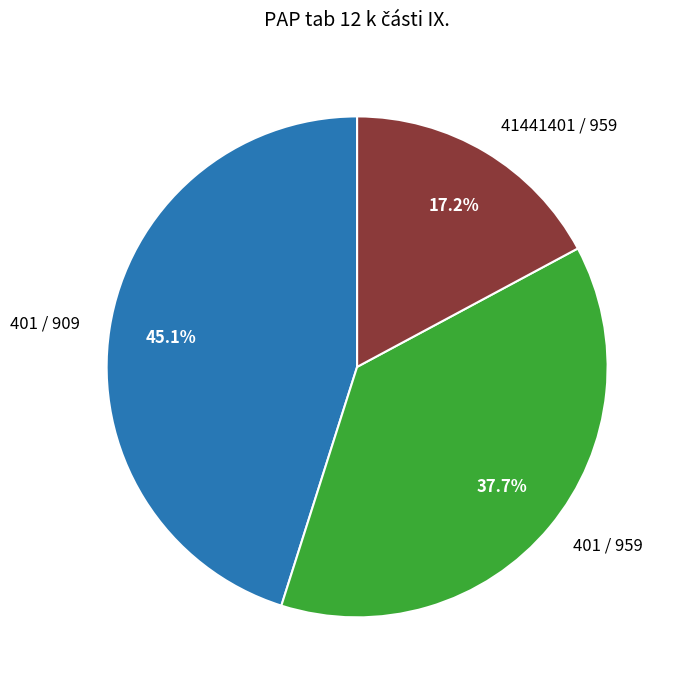

What percentage is NOT represented by 401 / 909?

54.9%